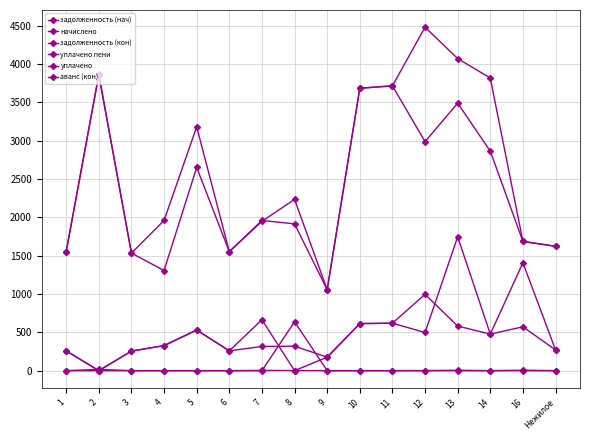

How many data points does each series have?

16